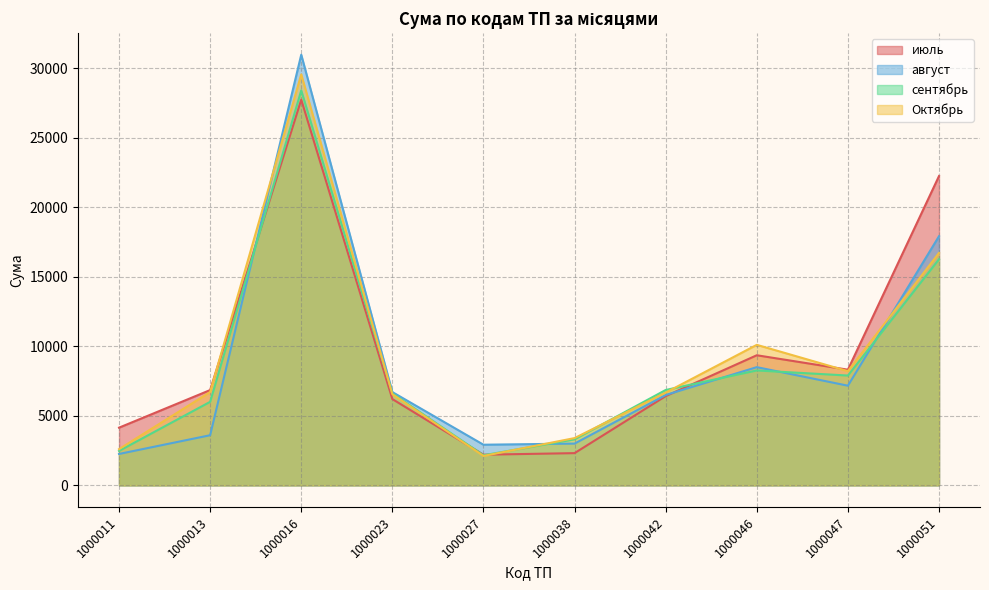

At which label does август first exceed 6707?

1000016